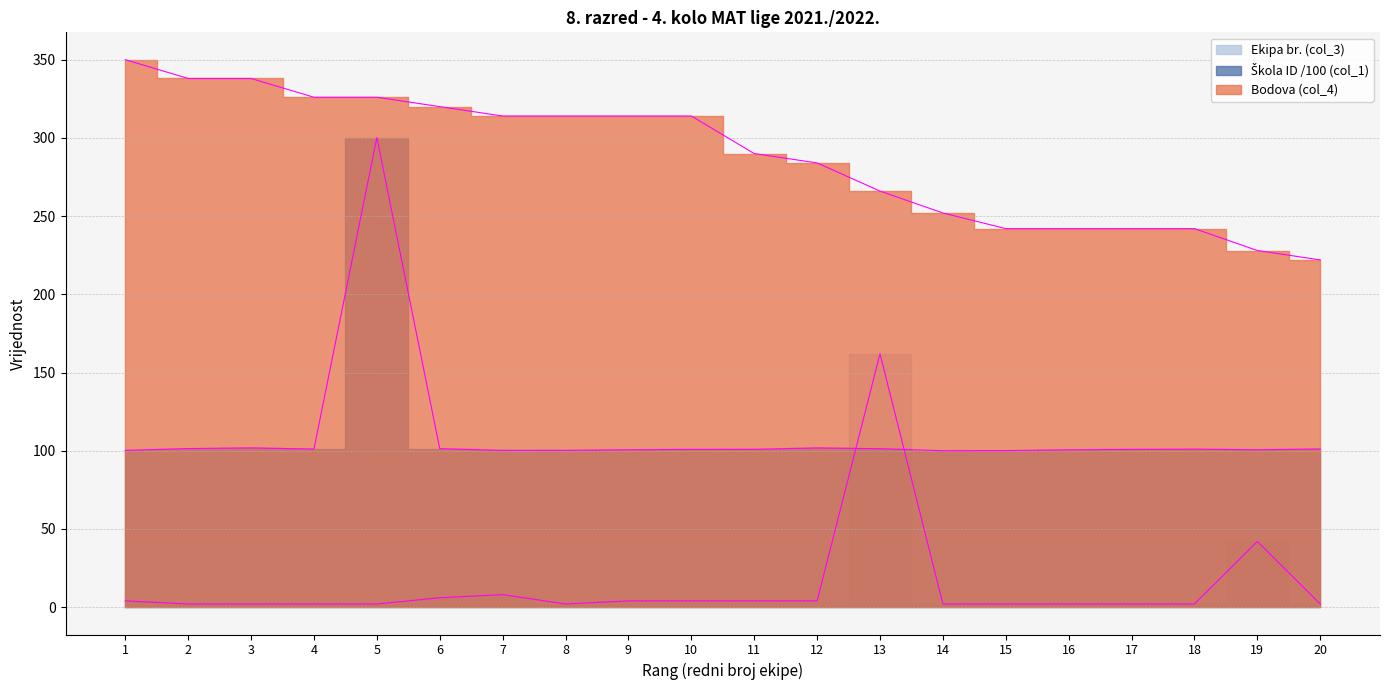

At 1, list the series in order from smallest to largest.

Ekipa br. (col_3), Škola ID (col_1), Bodova (col_4)